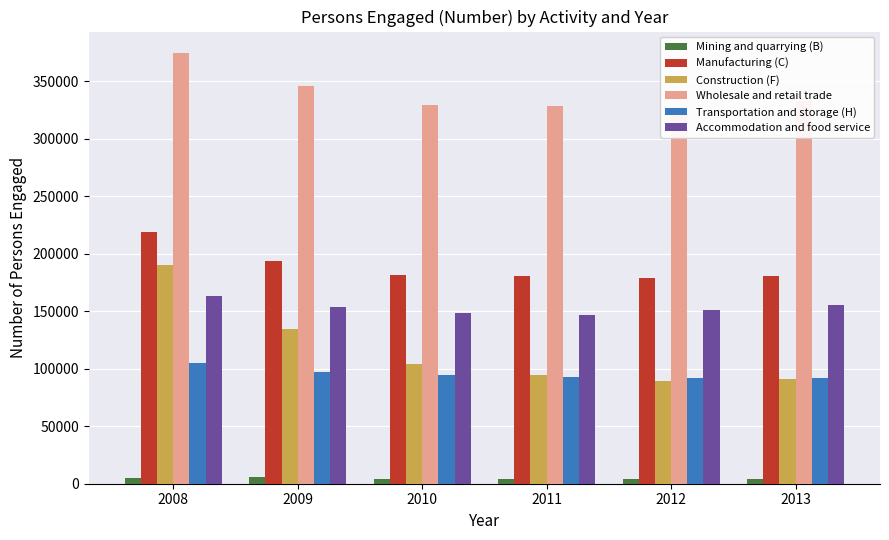

Rank the series at 2008 from highest to lowest value.

Wholesale and retail trade, Manufacturing (C), Construction (F), Accommodation and food service, Transportation and storage (H), Mining and quarrying (B)